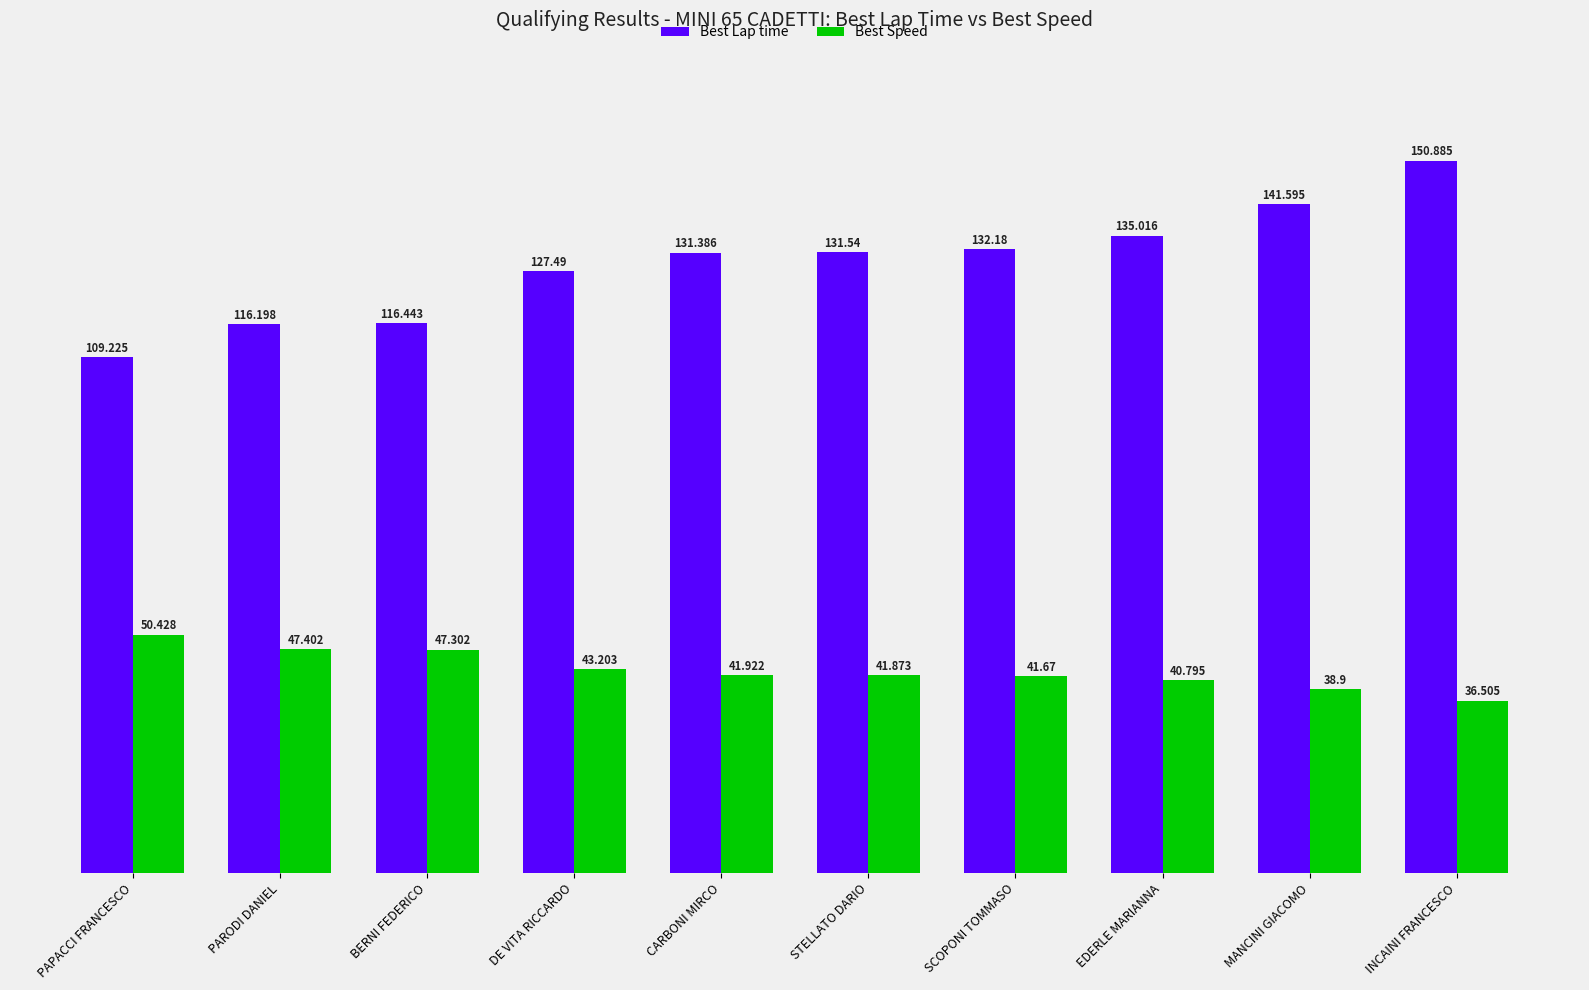

Which category has the highest value in the Best Speed series?

PAPACCI FRANCESCO